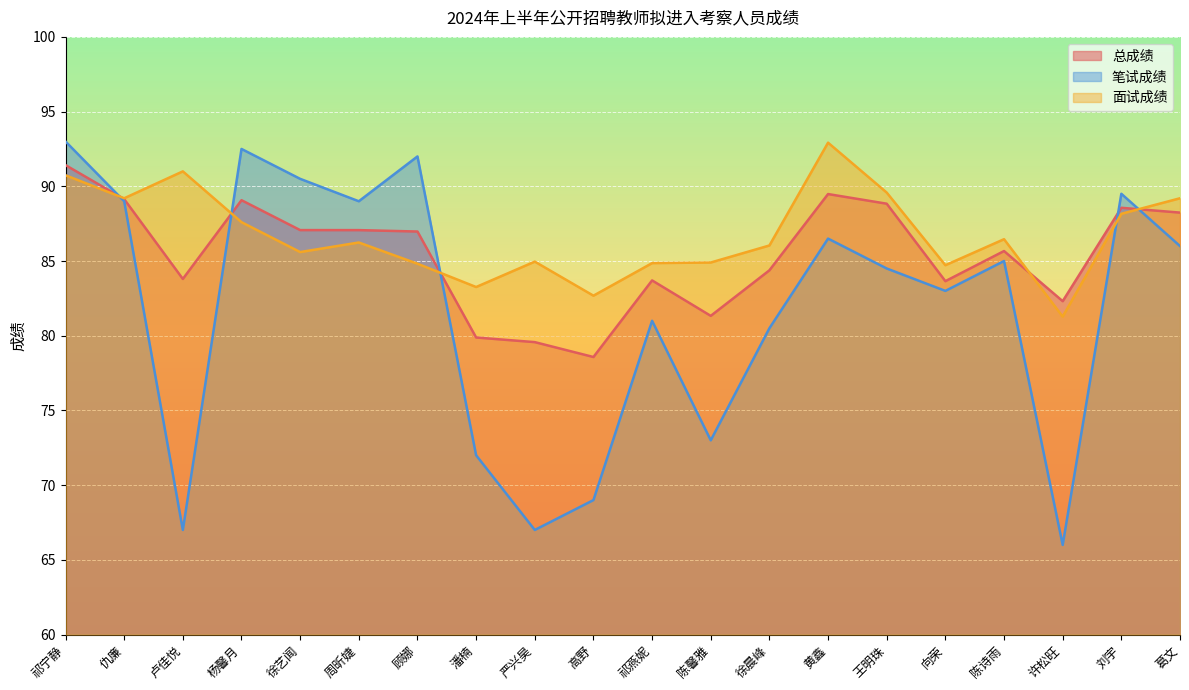

Which has a higher value, 高野 or 徐艺闻?

徐艺闻